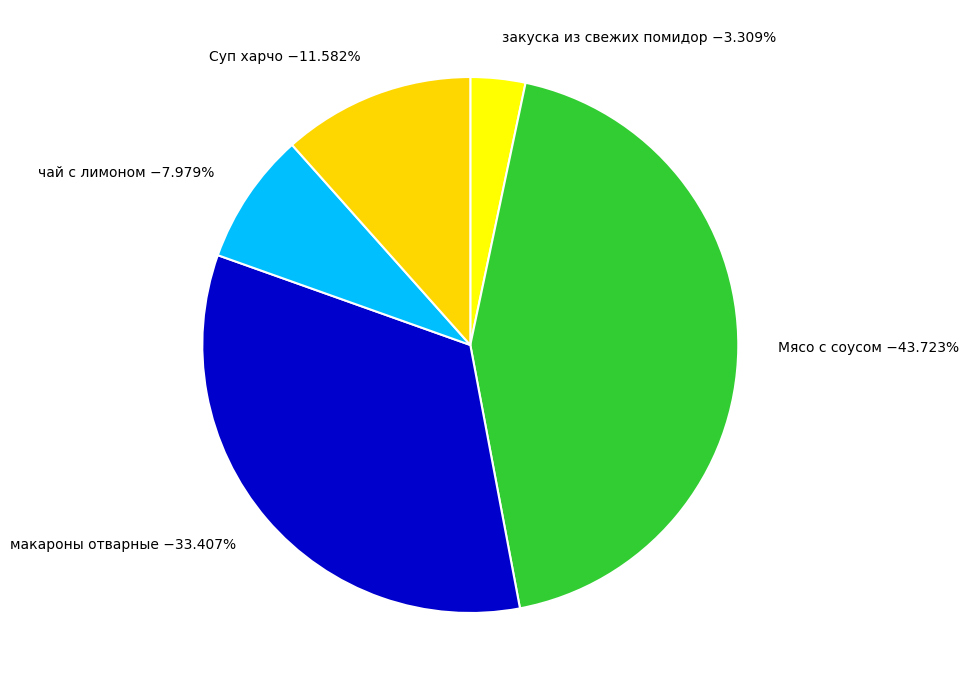

How many slices are in this pie chart?

5